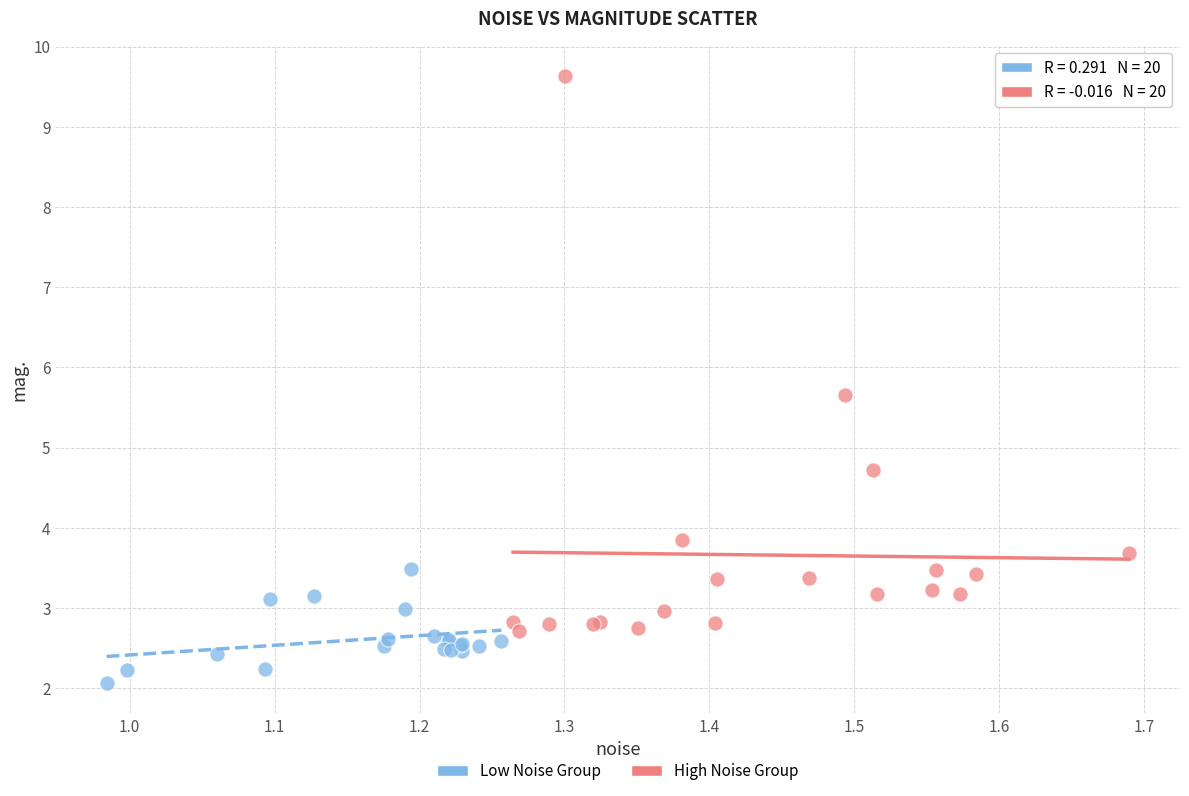

Which series reaches the maximum Y coordinate?

High Noise Group